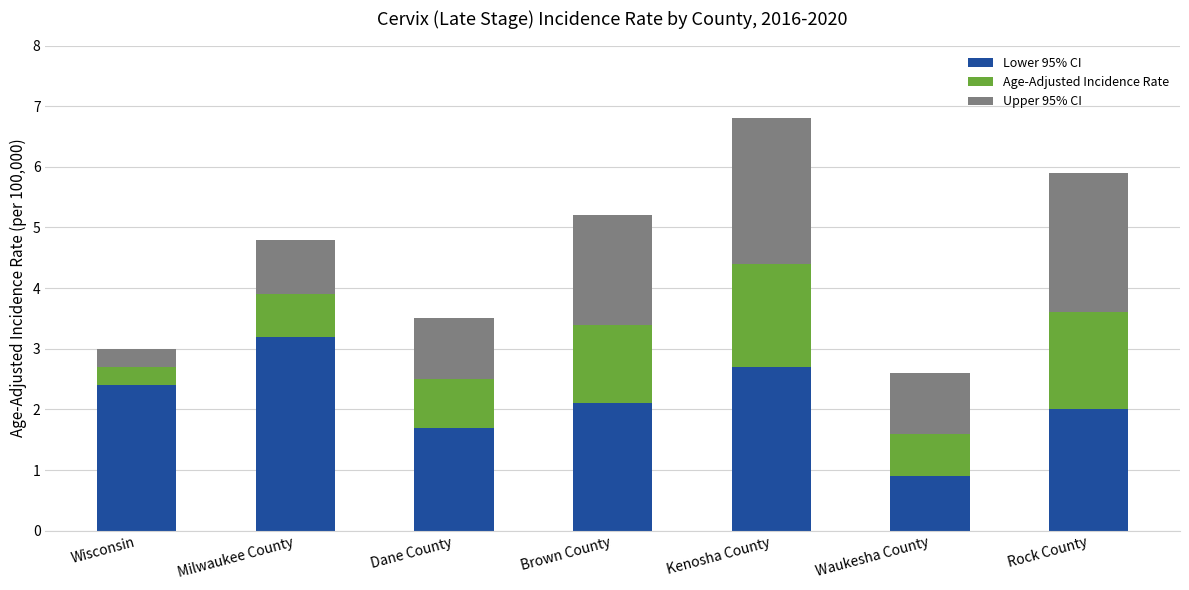

What is the total value across all series at Waukesha County?

2.6